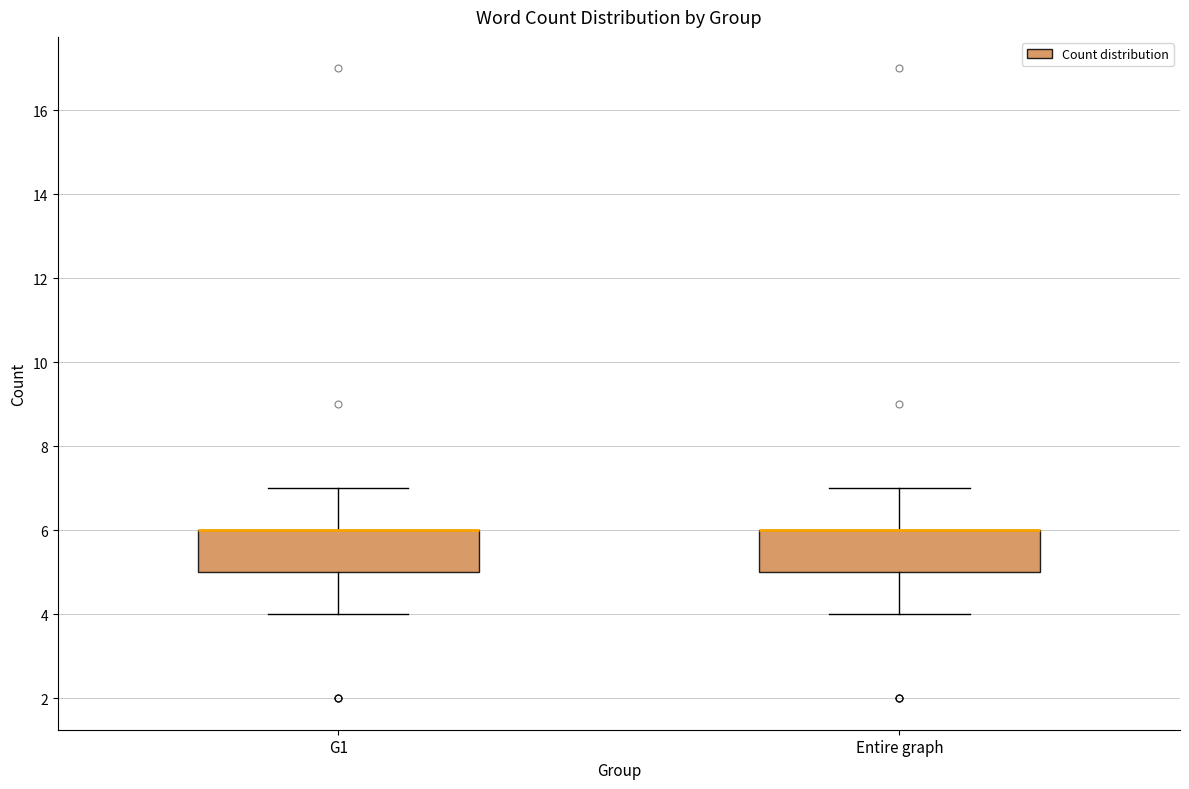

Where is the lower edge of the box for G1 on the y-axis? The values are not printed on the chart, so give them approximately, as read against the axis.

5